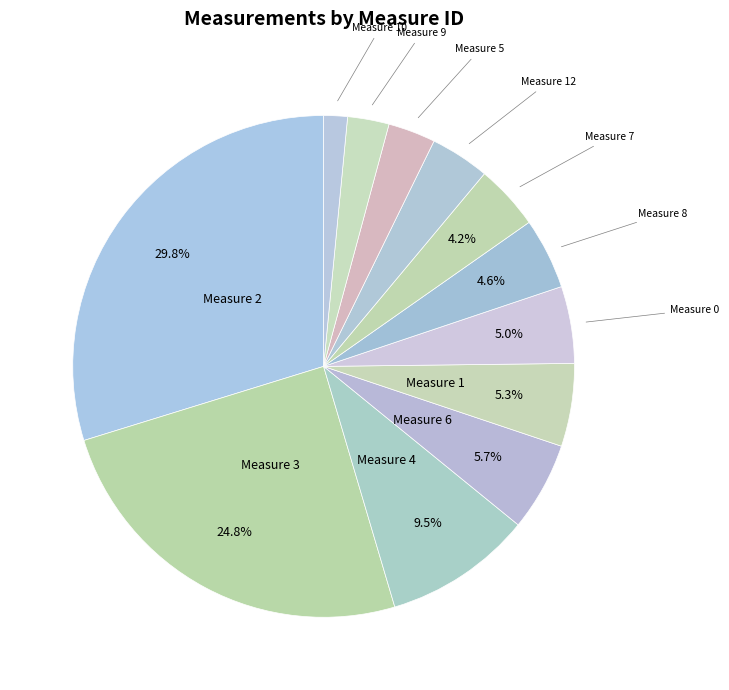

To the nearest percent, what is the difference between the largest and smallest slice percentages?

28%